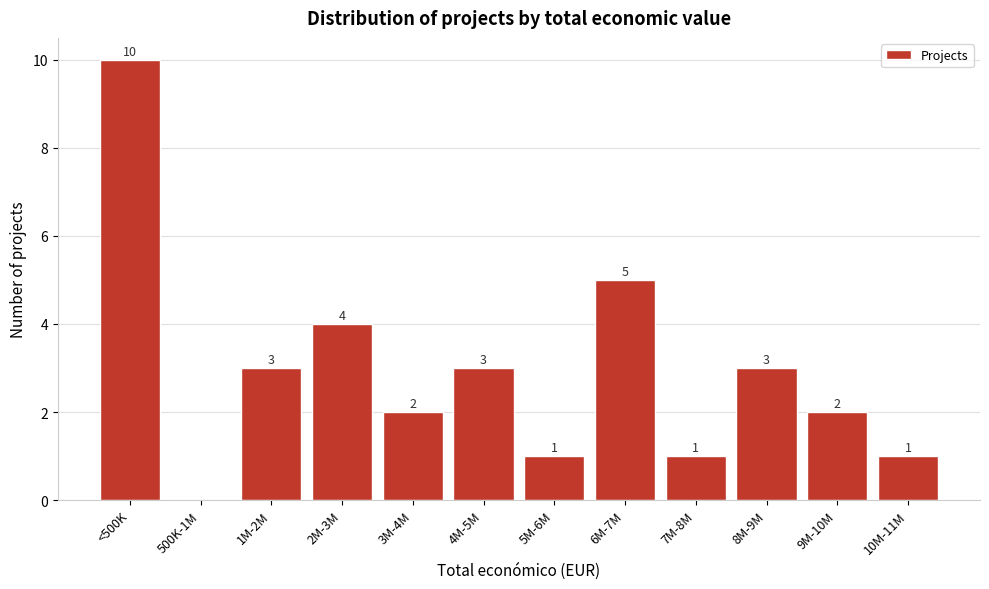

Reading left to right, extract all data points from this chart.

<500K=10	500K-1M=0	1M-2M=3	2M-3M=4	3M-4M=2	4M-5M=3	5M-6M=1	6M-7M=5	7M-8M=1	8M-9M=3	9M-10M=2	10M-11M=1